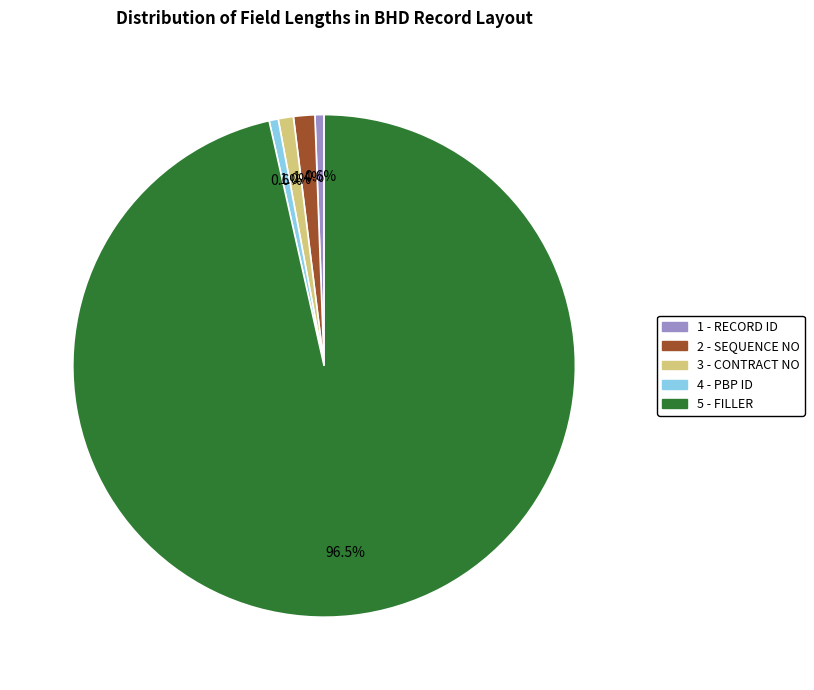

What is the largest slice in the pie chart?

5 - FILLER